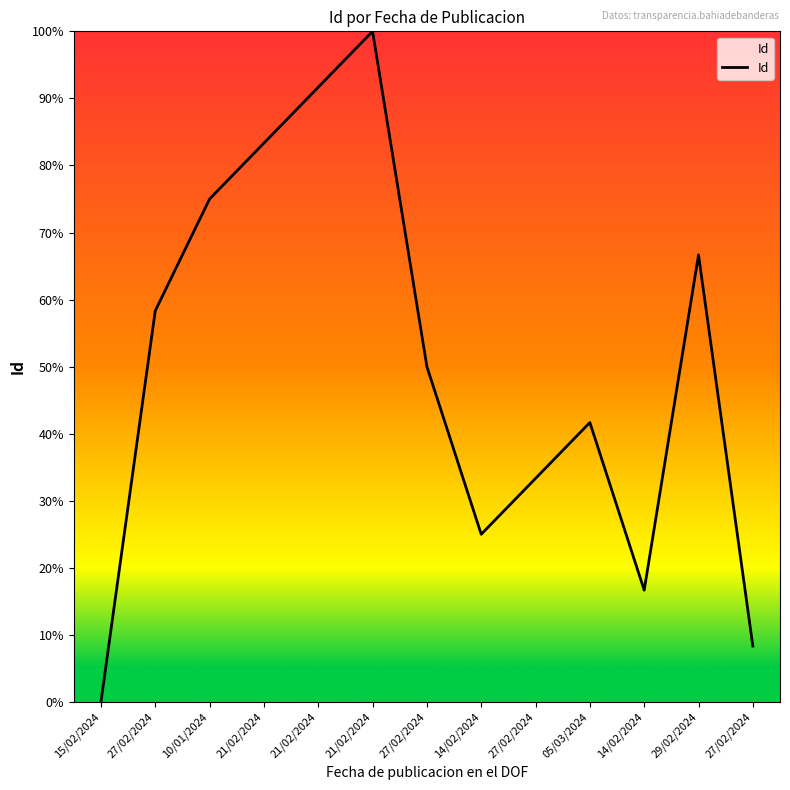

What is the sum of all values?

6.5